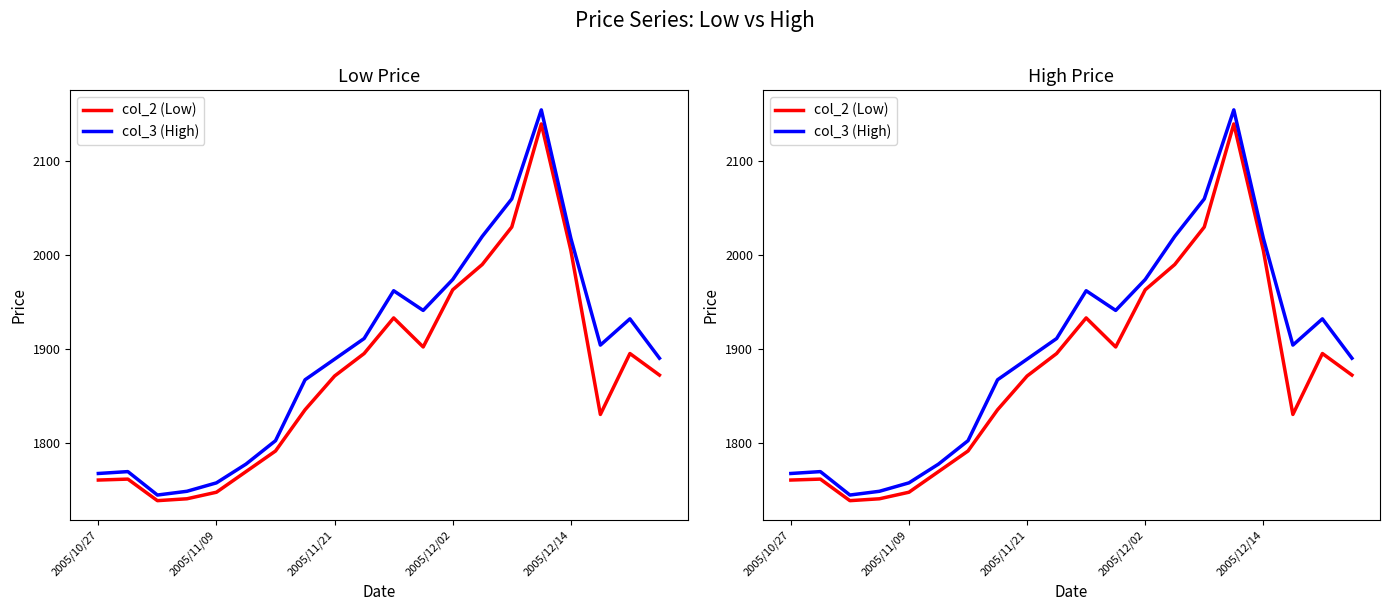

True or false: col_2 (Low) and col_3 (High) intersect in this chart.

False